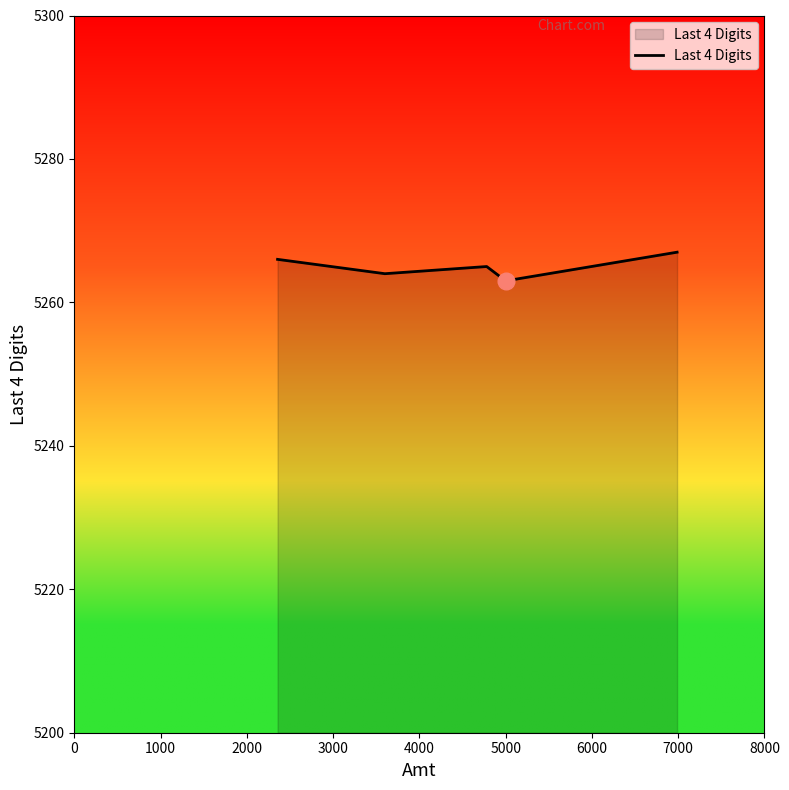

What is the smallest value displayed?

5263